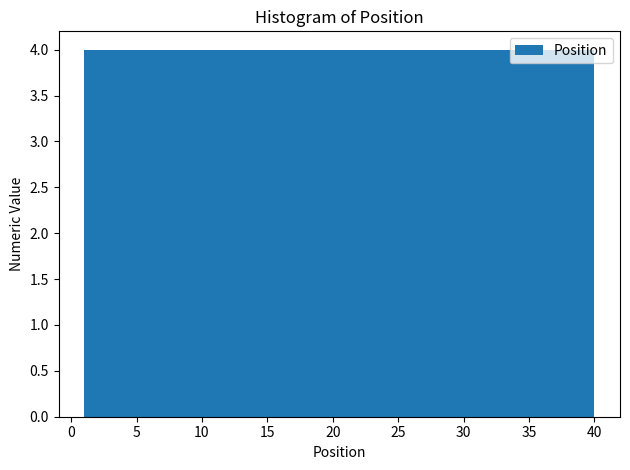

Reading left to right, transcribe this chart: for each bar, give the range it covers on the x-axis and its height. Neither the bar edges nor the heights are printed on the chart, so give them approximately, as read against the axes.

1.0 to 4.9: 4
4.9 to 8.8: 4
8.8 to 12.7: 4
12.7 to 16.6: 4
16.6 to 20.5: 4
20.5 to 24.4: 4
24.4 to 28.3: 4
28.3 to 32.2: 4
32.2 to 36.1: 4
36.1 to 40.0: 4